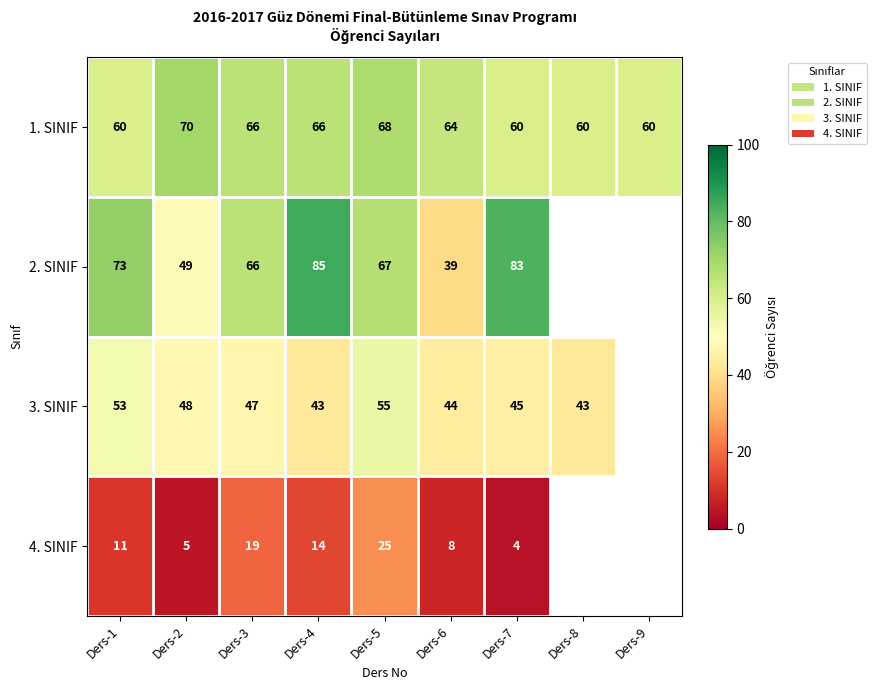

What is the sum of the 4. SINIF values at Ders-6 and Ders-4?

22